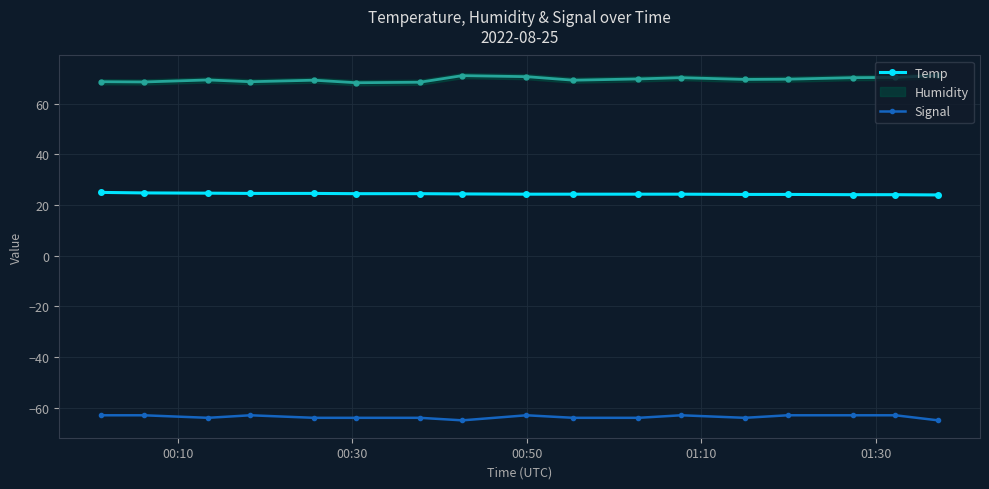

What is the value of the Signal point at the 16th from the left?

-63.0